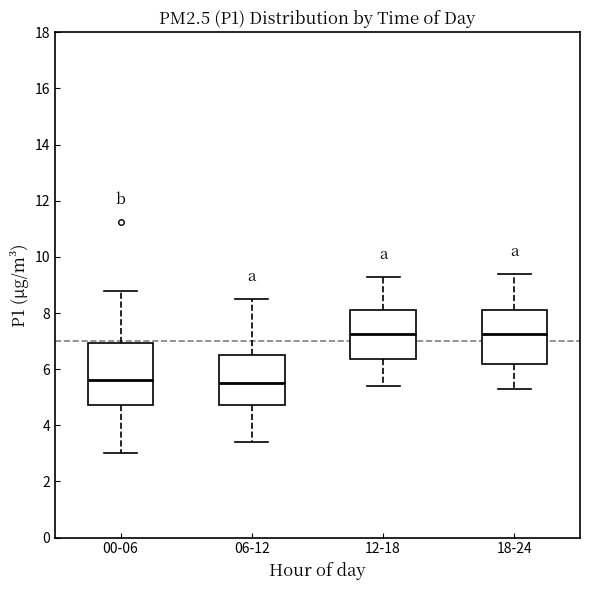

Comparing the boxes themselves (not the whiskers), which one is the tallest?

00-06